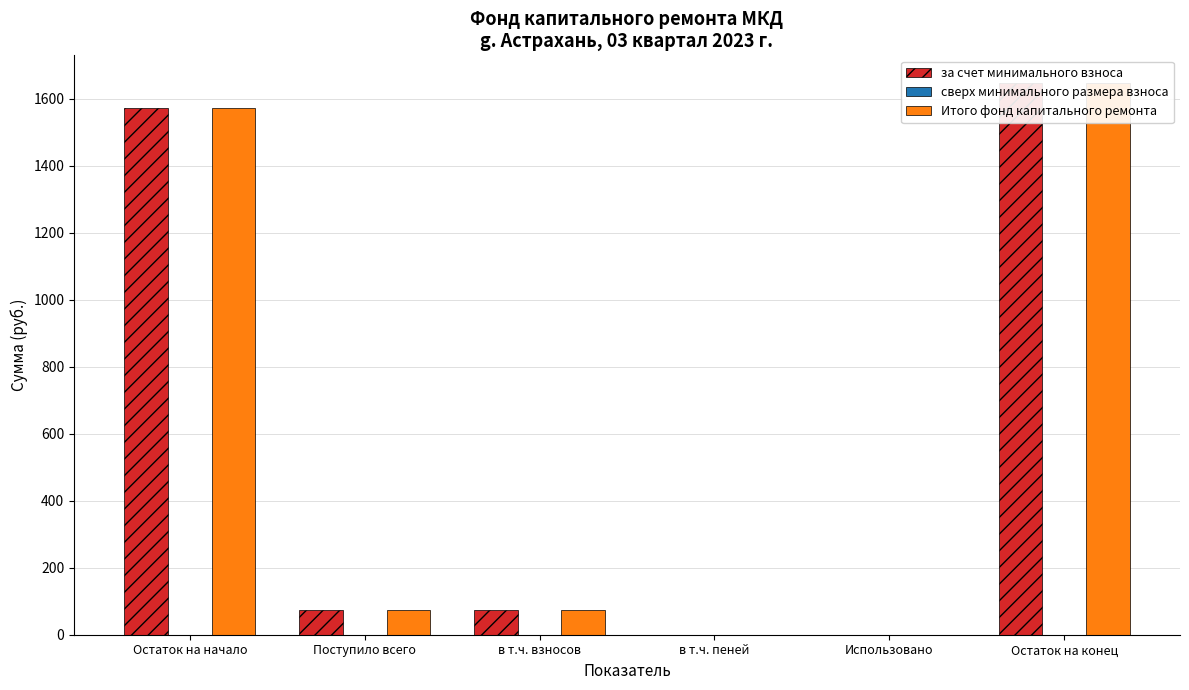

What is the value of the Итого фонд капитального ремонта bar at the 6th from the left?

1646.8